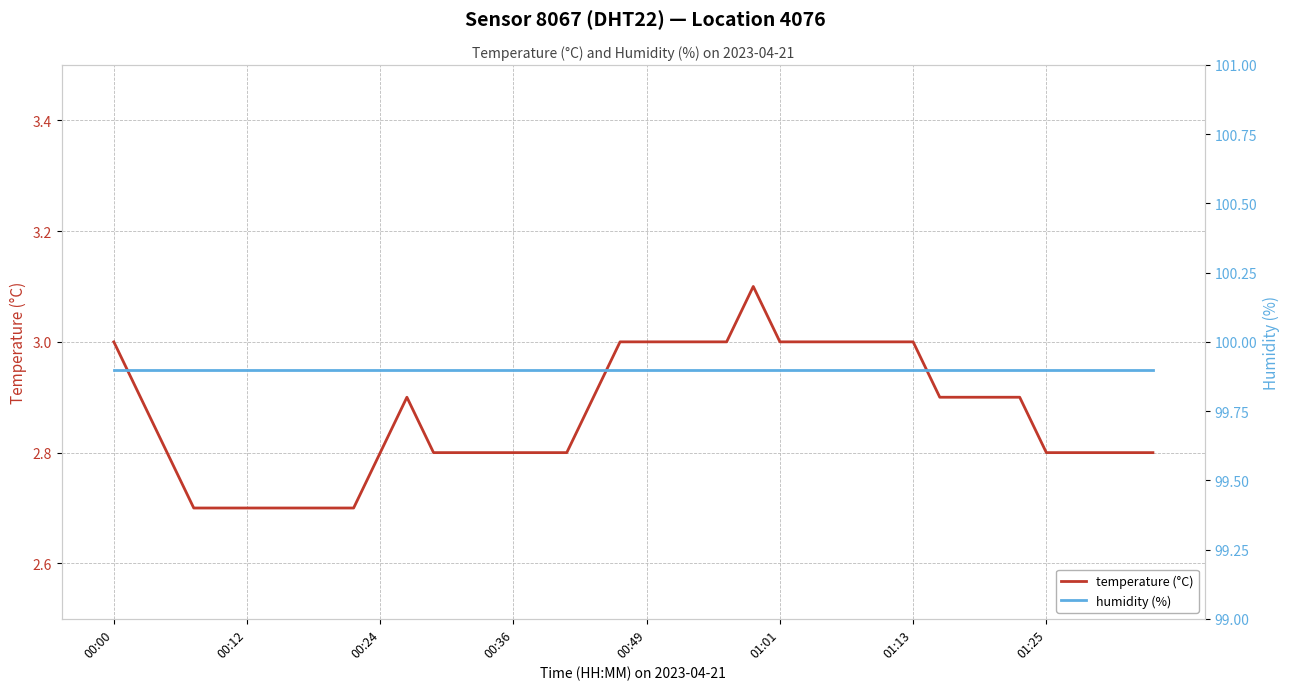

True or false: temperature (°C) and humidity (%) cross at least once.

False